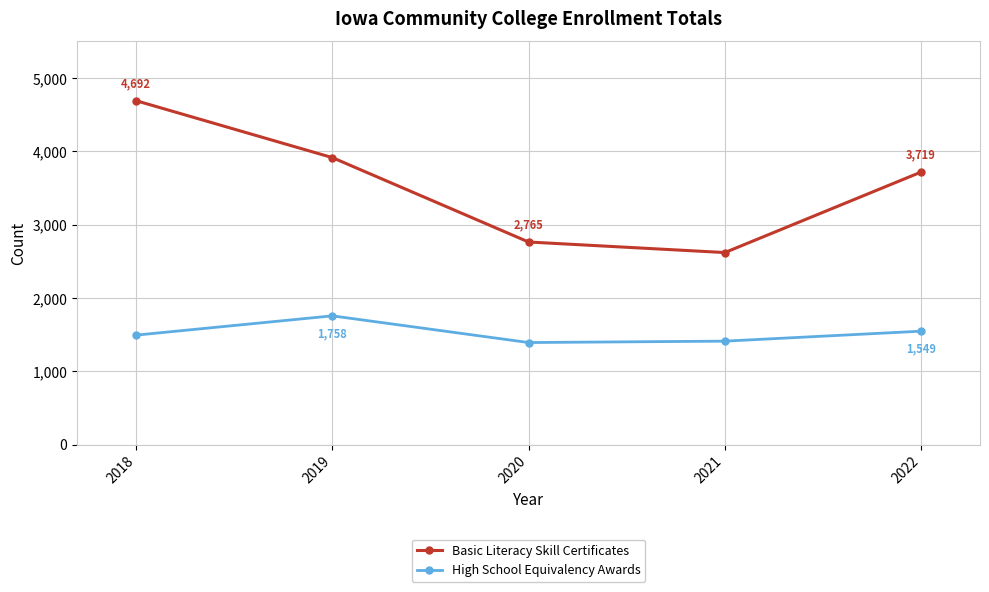

What is the value of the Basic Literacy Skill Certificates point at the 3rd from the left?

2765